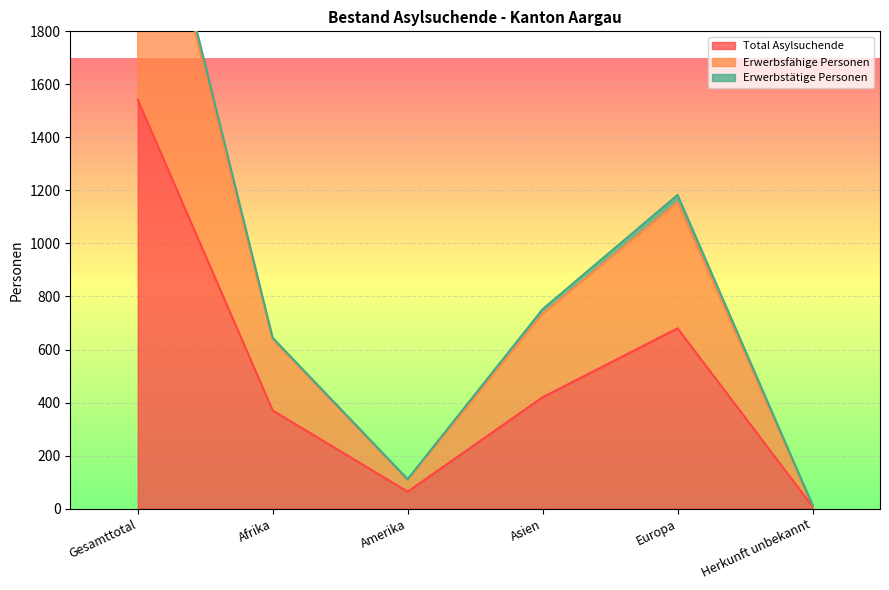

Which series changed the most between Asien and Europa?

Erwerbsfähige Personen